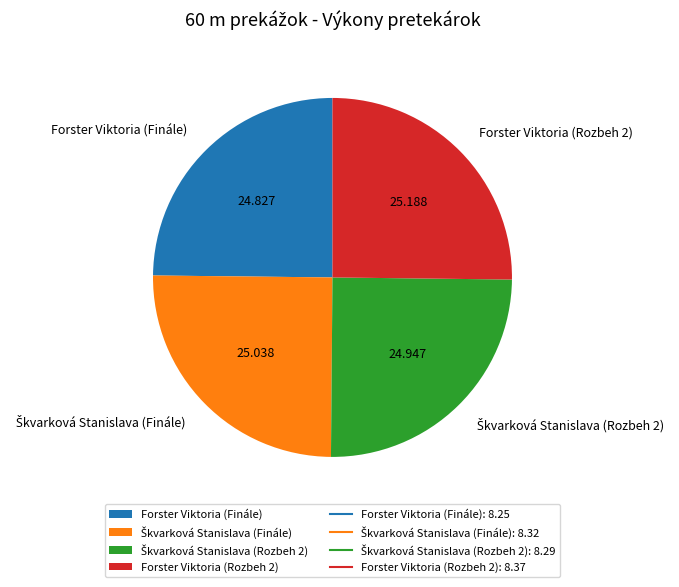

How many segments does this pie chart have?

4